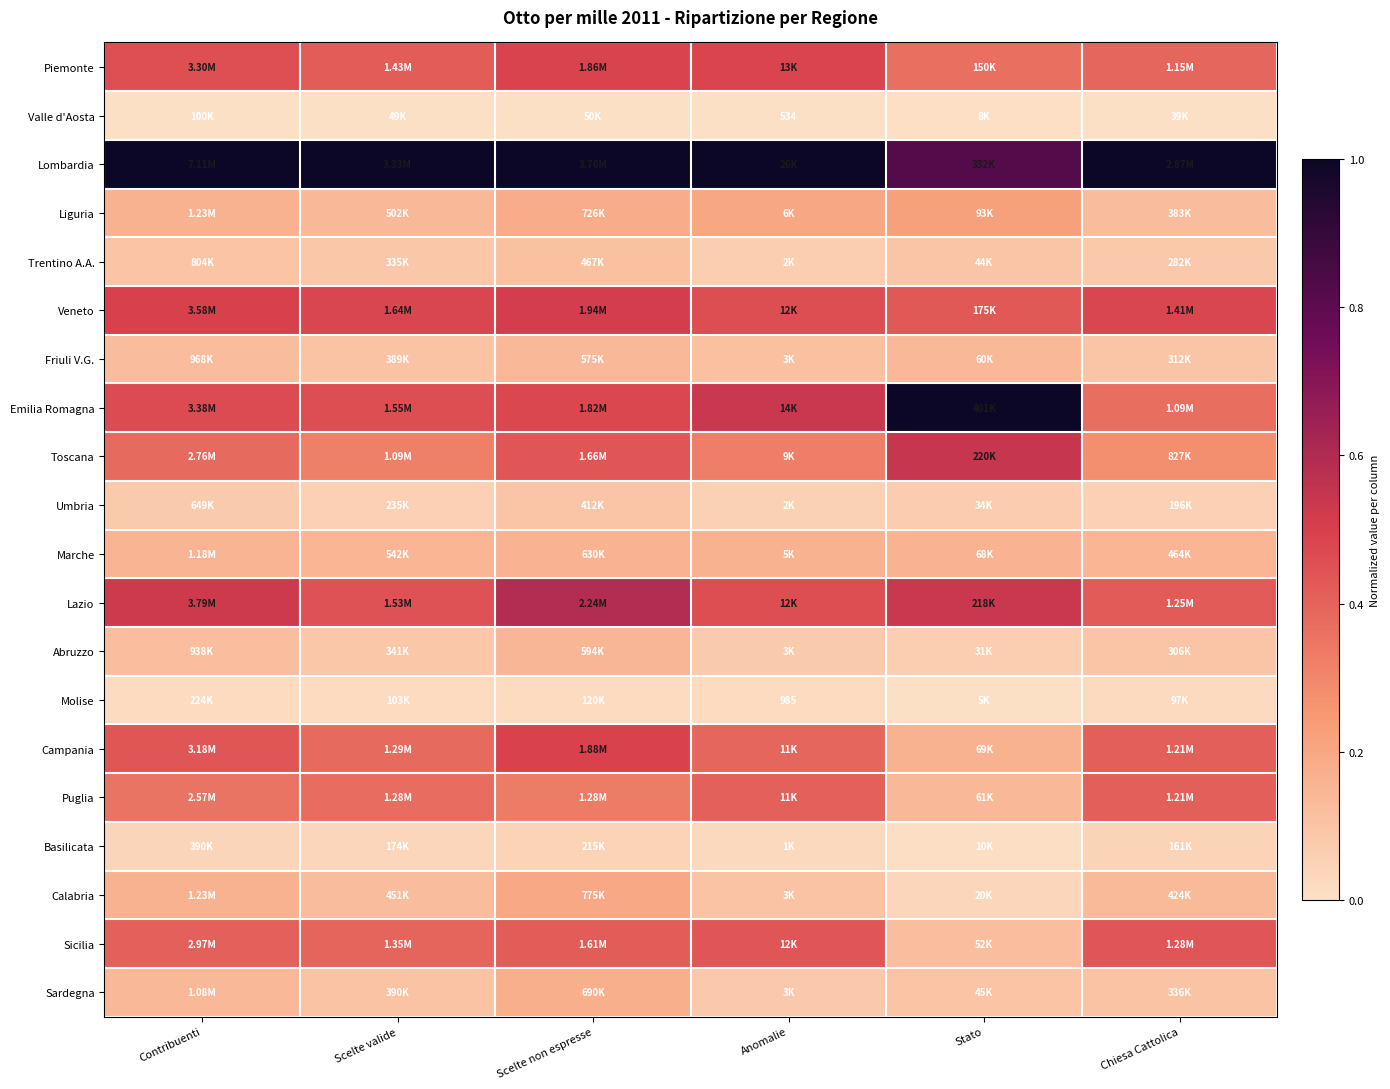

What is the total value across all series at Anomalie?

5.4